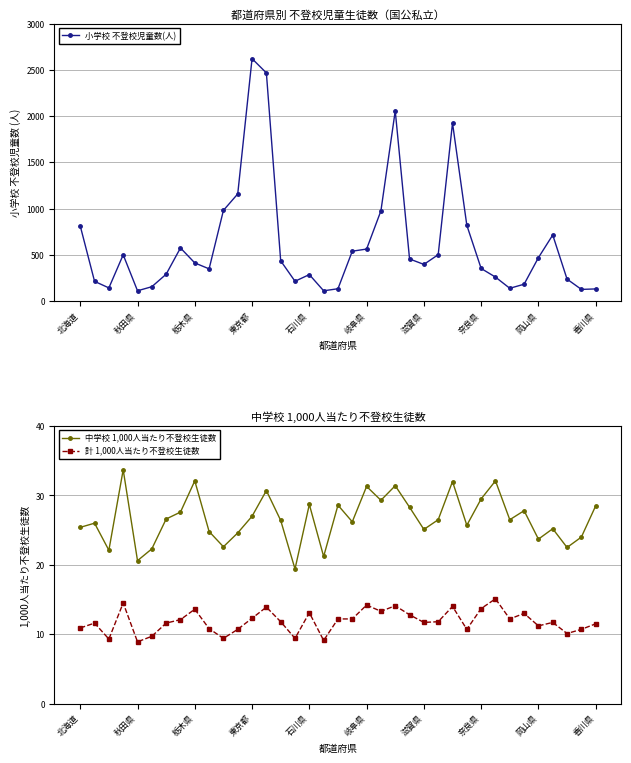

True or false: 中学校 1,000人当たり不登校生徒数 and 計 1,000人当たり不登校生徒数 cross at least once.

False